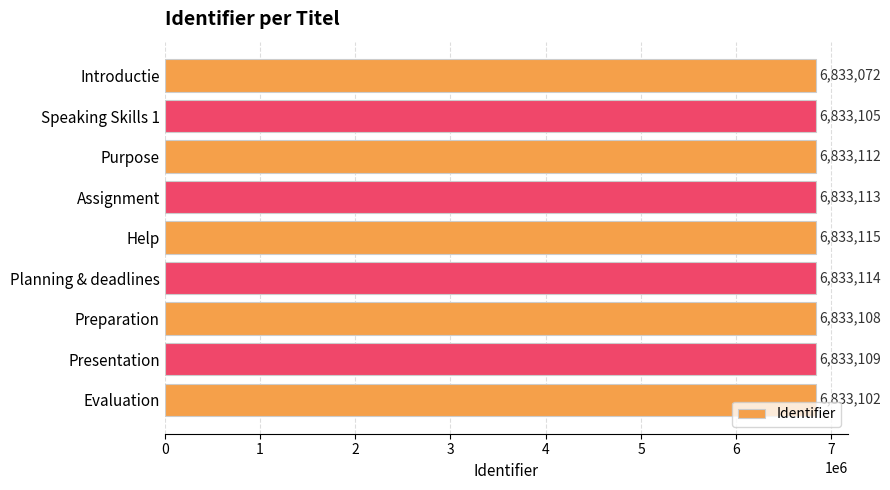

What is the label of the 5th bar from the top?

Help